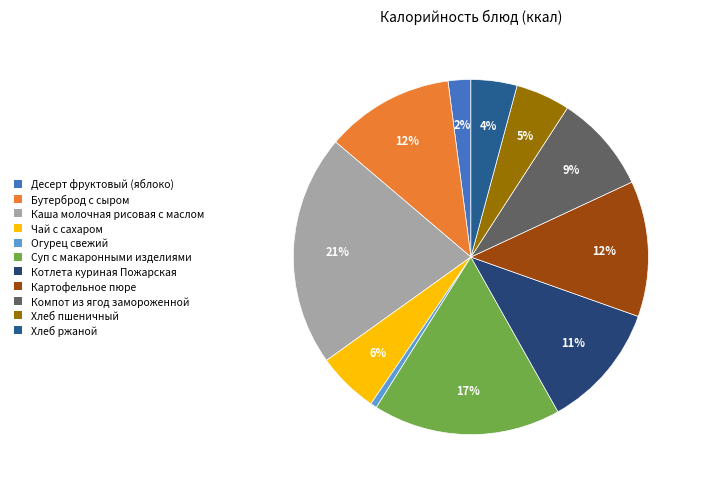

To the nearest percent, what is the average slice percentage?

9%